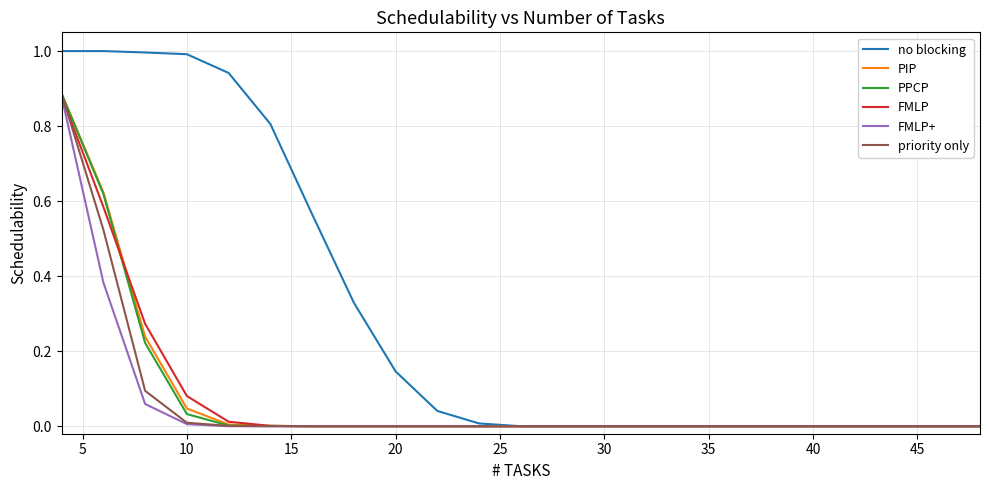

Which series has the widest spread of values?

no blocking